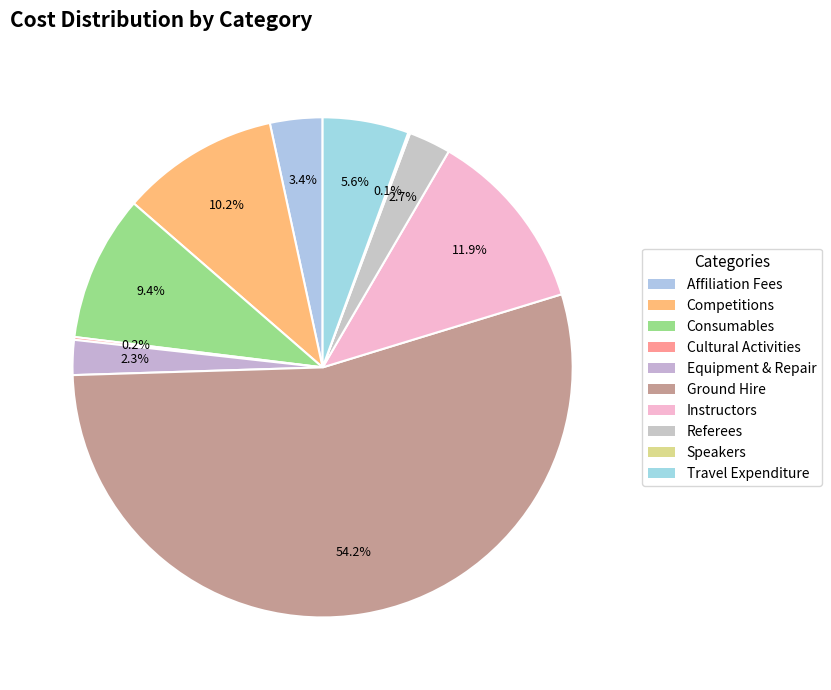

Which slice is the largest?

Ground Hire